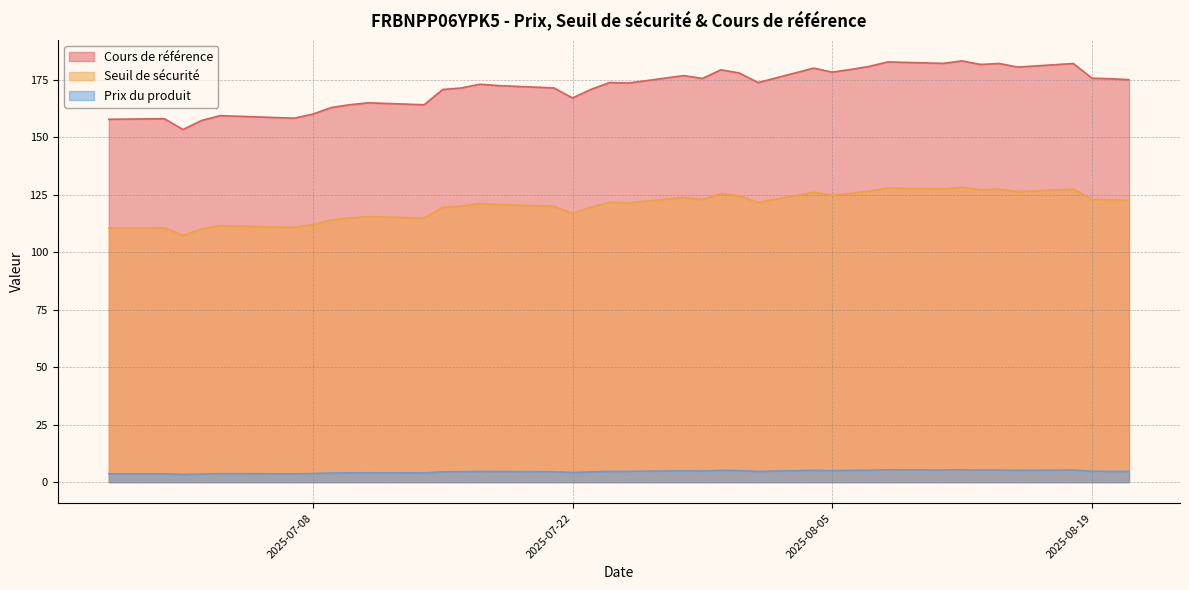

Does the chart display data point markers on the line(s)?

No